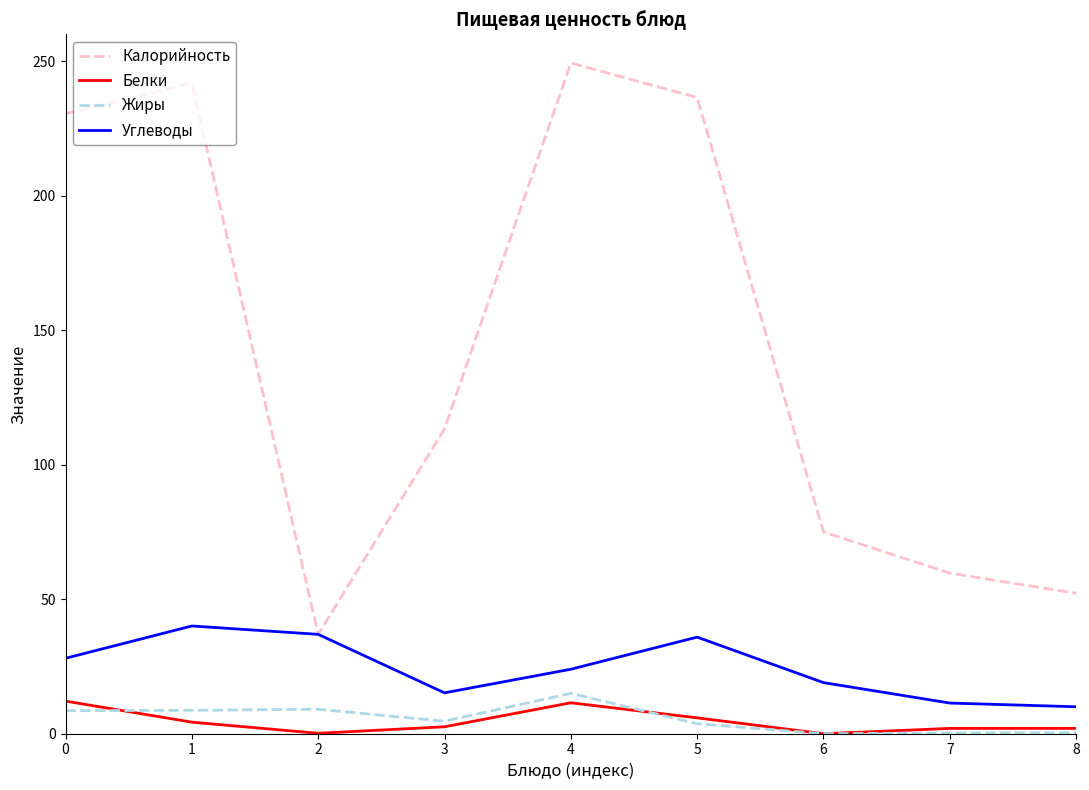

How many lines are shown in the chart?

4